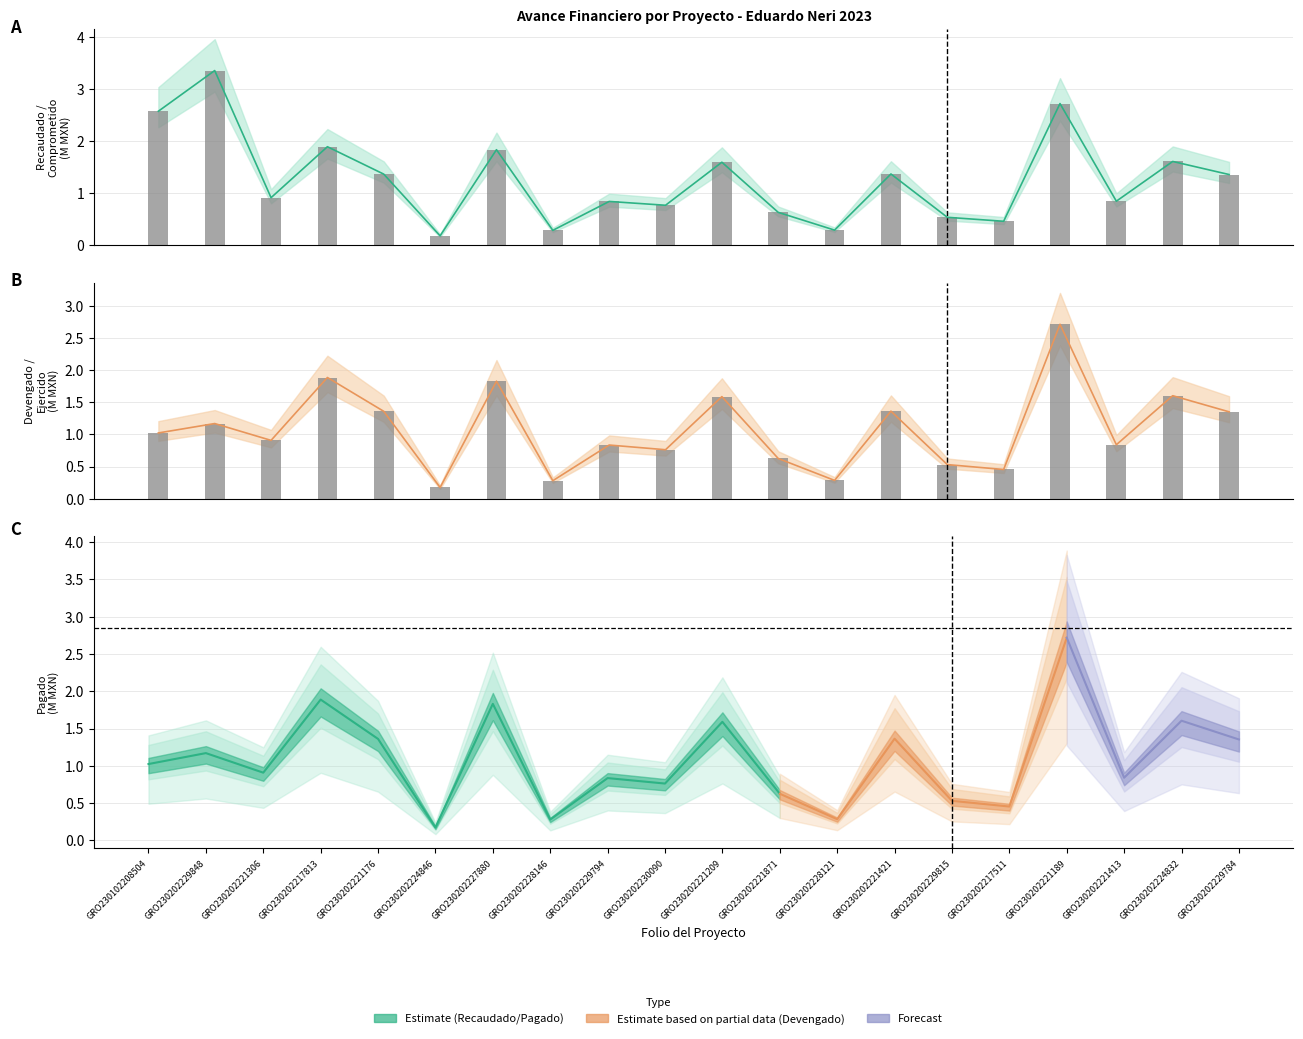

Reading left to right, what are all the values shown in this chart?

Recaudado: 2.6	3.4	0.9	1.9	1.4	0.2	1.8	0.3	0.8	0.8	1.6	0.6	0.3	1.4	0.5	0.5	2.7	0.8	1.6	1.4
Comprometido: 2.6	3.4	0.9	1.9	1.4	0.2	1.8	0.3	0.8	0.8	1.6	0.6	0.3	1.4	0.5	0.5	2.7	0.8	1.6	1.4
Devengado: 1.0	1.2	0.9	1.9	1.4	0.2	1.8	0.3	0.8	0.8	1.6	0.6	0.3	1.4	0.5	0.5	2.7	0.8	1.6	1.4
Ejercido: 1.0	1.2	0.9	1.9	1.4	0.2	1.8	0.3	0.8	0.8	1.6	0.6	0.3	1.4	0.5	0.5	2.7	0.8	1.6	1.4